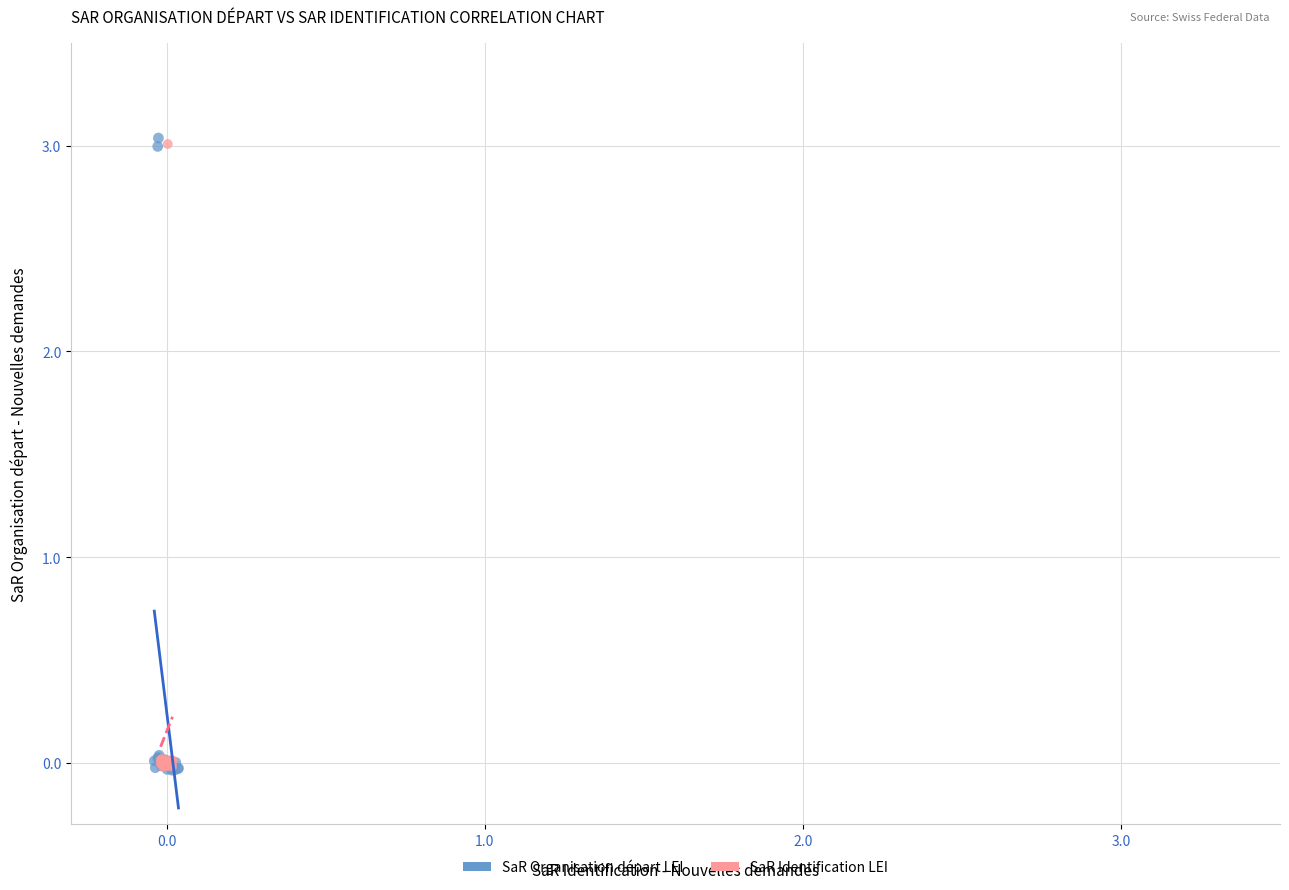

Which series has the largest Y range (max minus min)?

SaR Organisation départ LEI